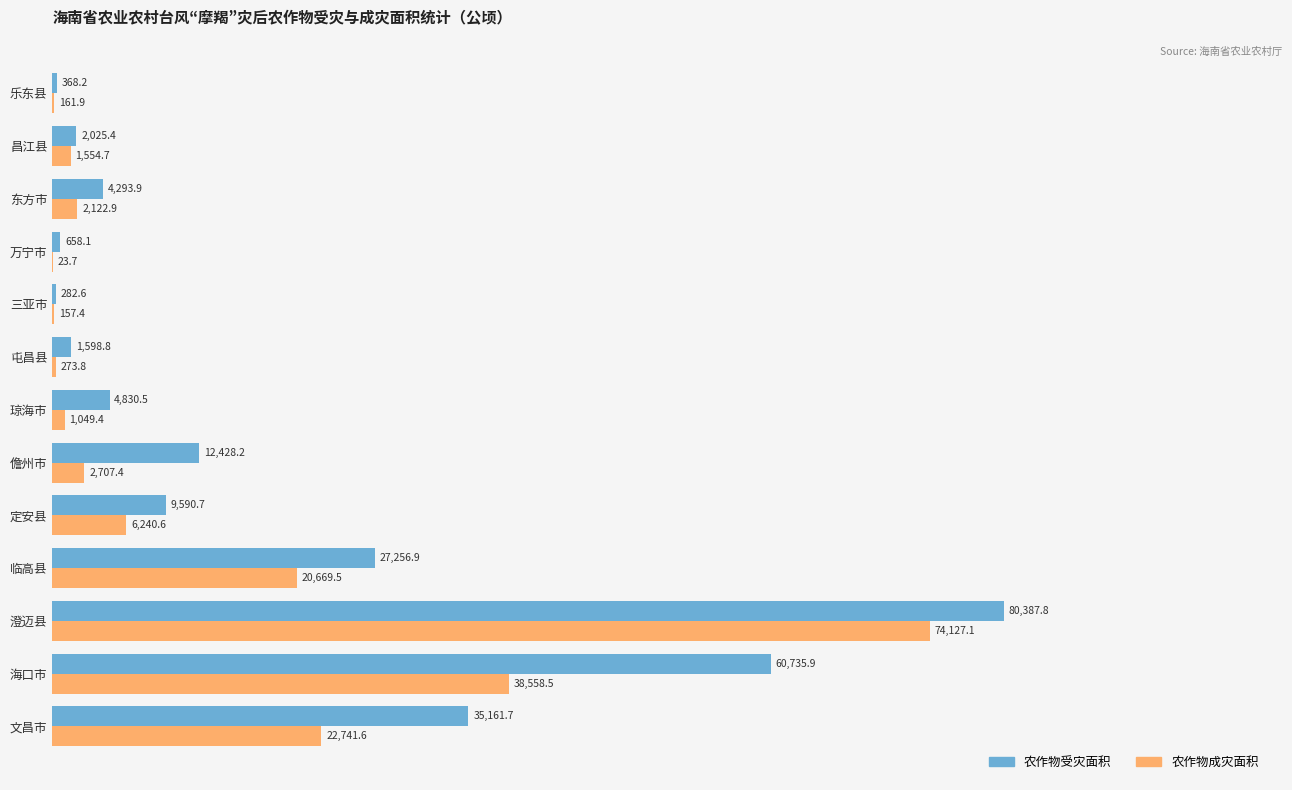

Which series changed the most between 琼海市 and 东方市?

农作物成灾面积